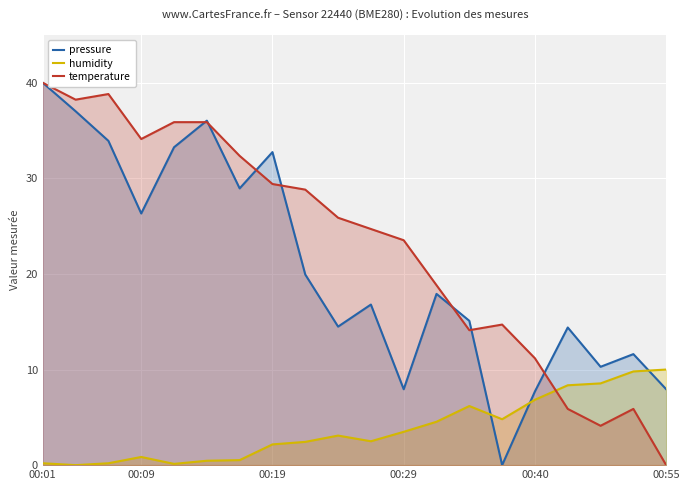

What is the difference between the maximum and minimum values in the temperature series?

40.0